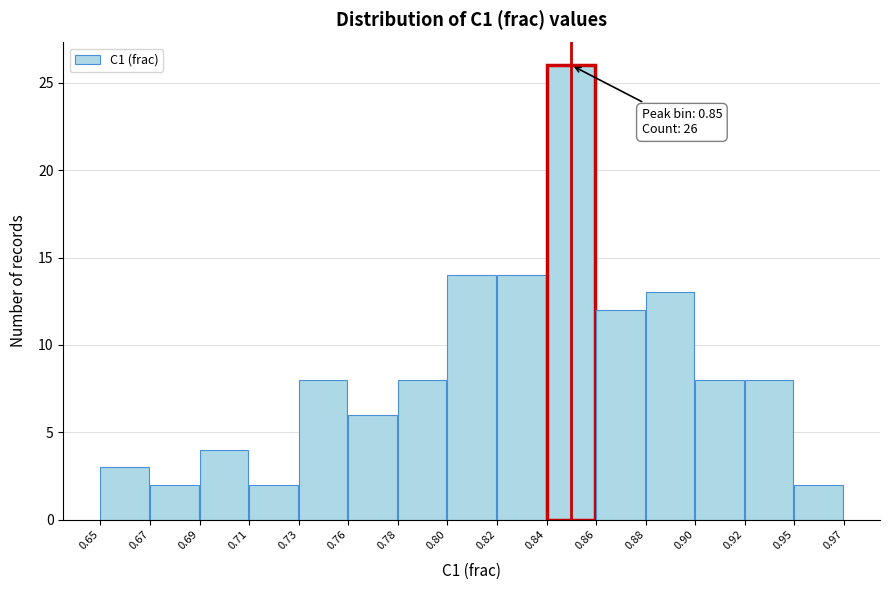

Reading left to right, what are all the values shown in this chart?

0.65=3	0.67=2	0.69=4	0.71=2	0.73=8	0.76=6	0.78=8	0.80=14	0.82=14	0.84=26	0.86=12	0.88=13	0.90=8	0.92=8	0.95=2